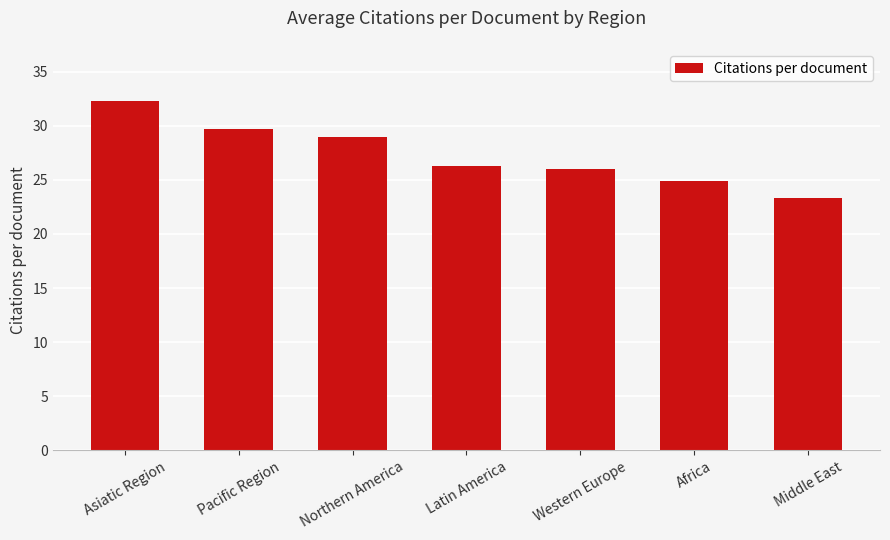

What is the average value?

27.3